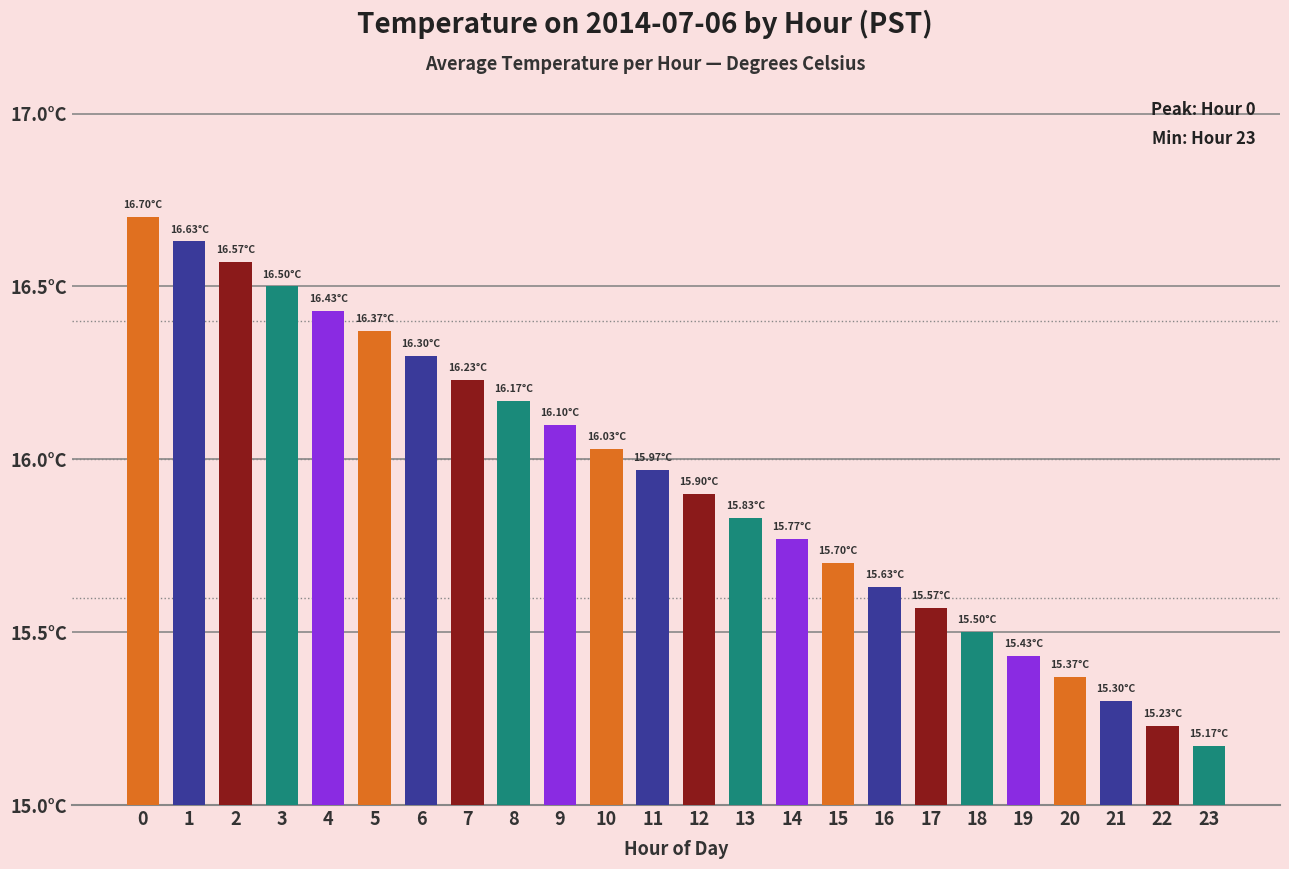

Reading left to right, list all the values displayed in this chart.

0=16.7	1=16.6	2=16.6	3=16.5	4=16.4	5=16.4	6=16.3	7=16.2	8=16.2	9=16.1	10=16.0	11=16.0	12=15.9	13=15.8	14=15.8	15=15.7	16=15.6	17=15.6	18=15.5	19=15.4	20=15.4	21=15.3	22=15.2	23=15.2